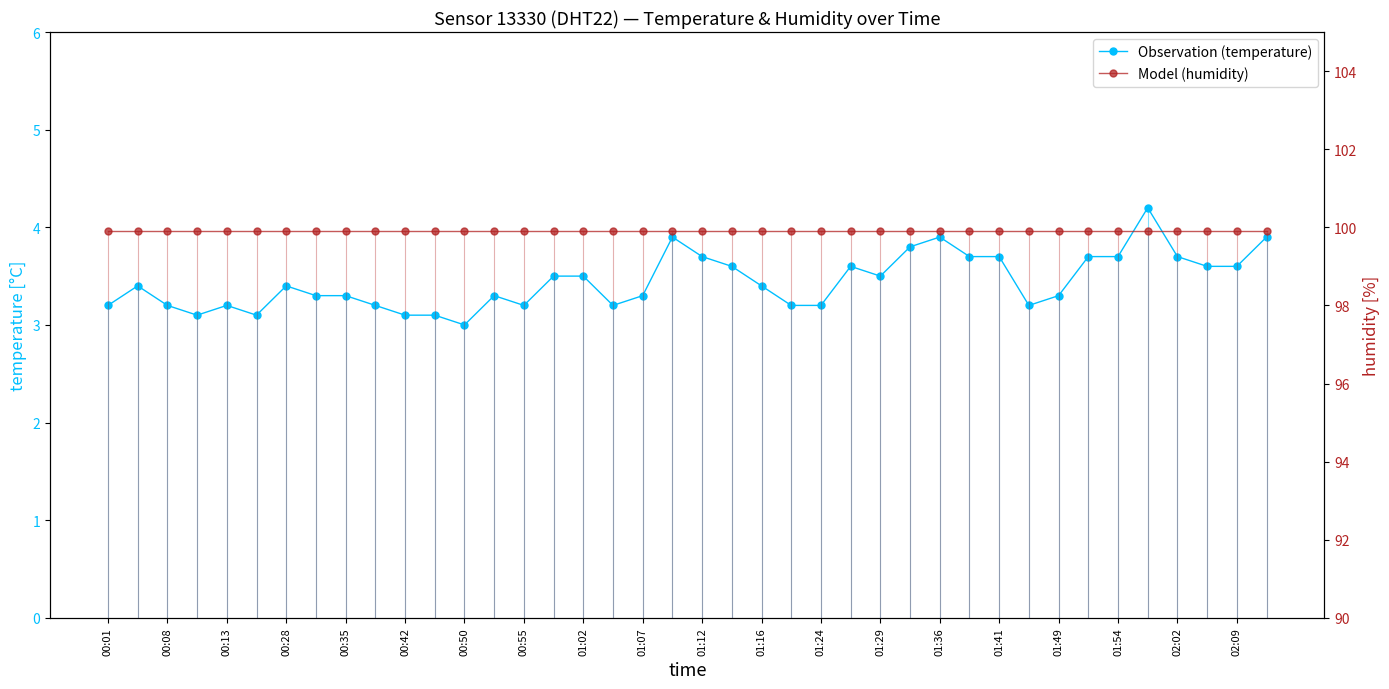

What value does the humidity series have at 01:12?

99.9